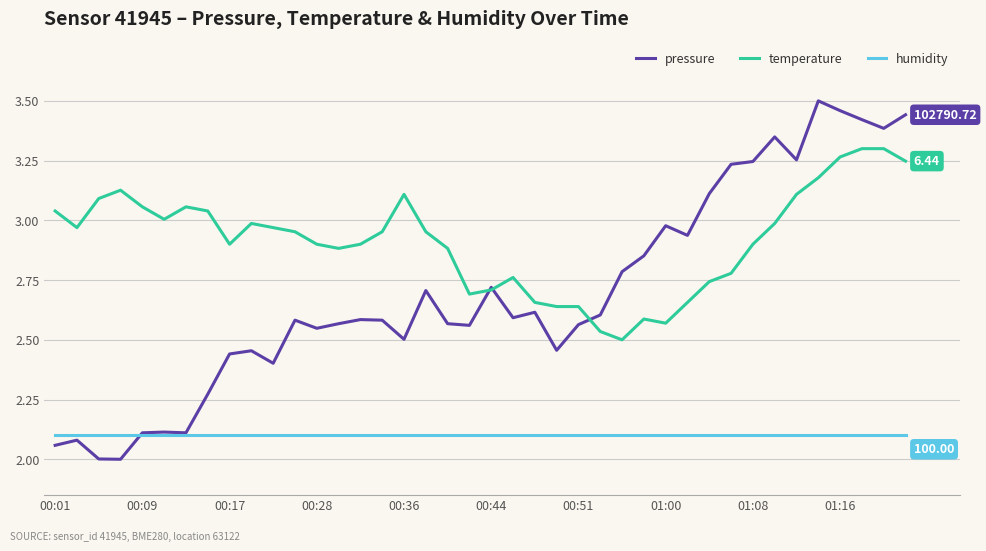

Which series has the largest total across all categories?

temperature